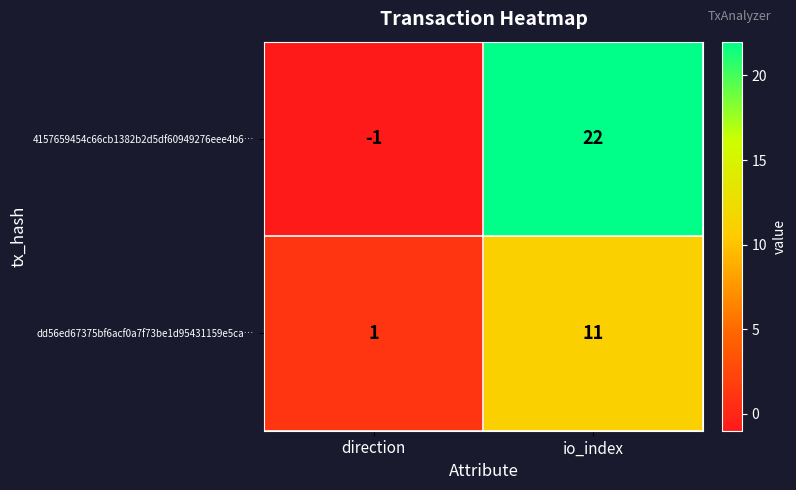

The value of 4157659454c66cb1382b2d5df60949276eee4b6… at io_index is 8. True or false?

False